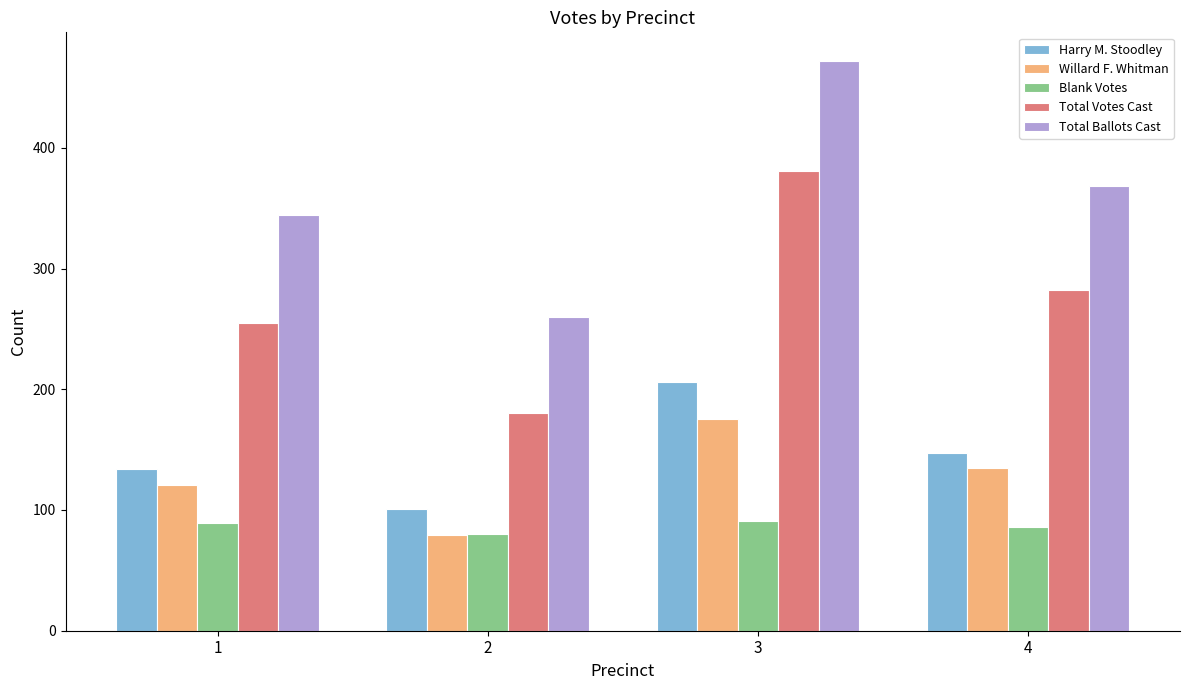

The Total Ballots Cast series shows 71 at 2. True or false?

False